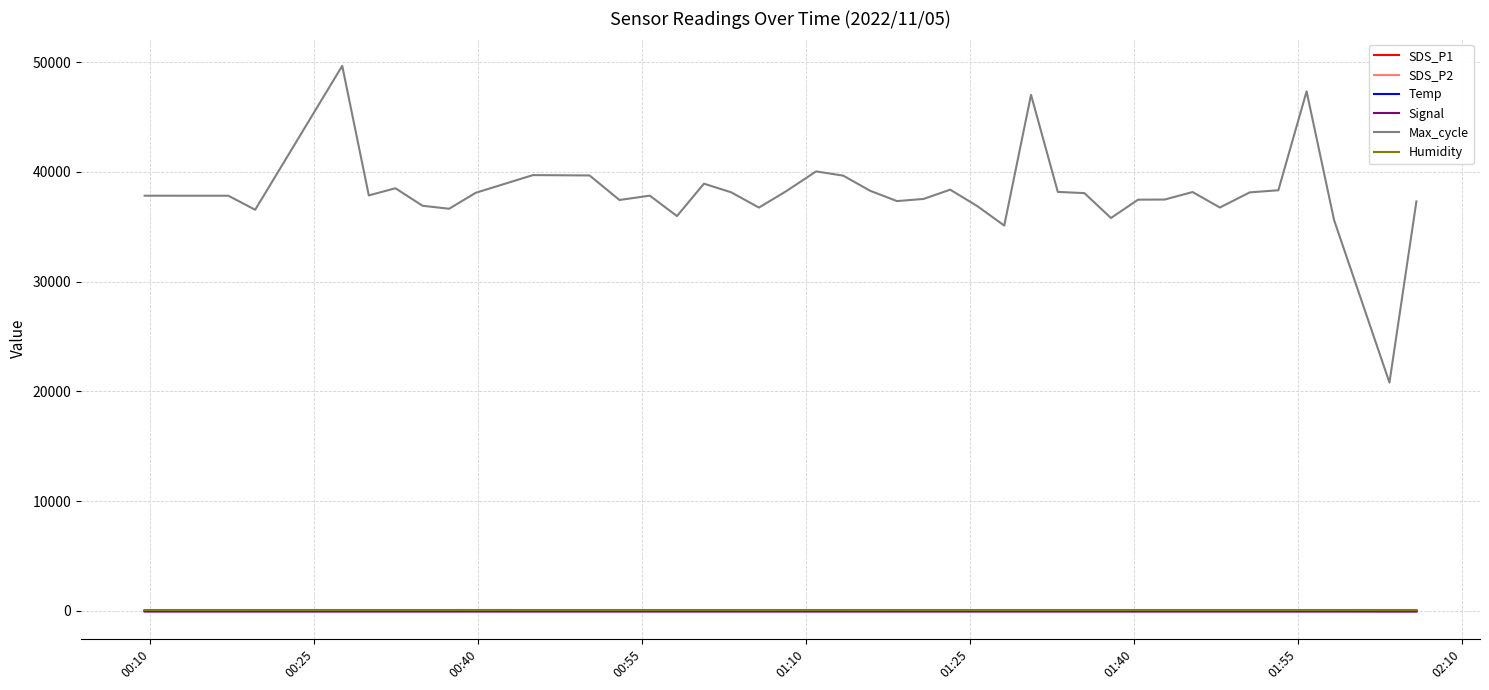

What is the smallest value displayed?

-79.0